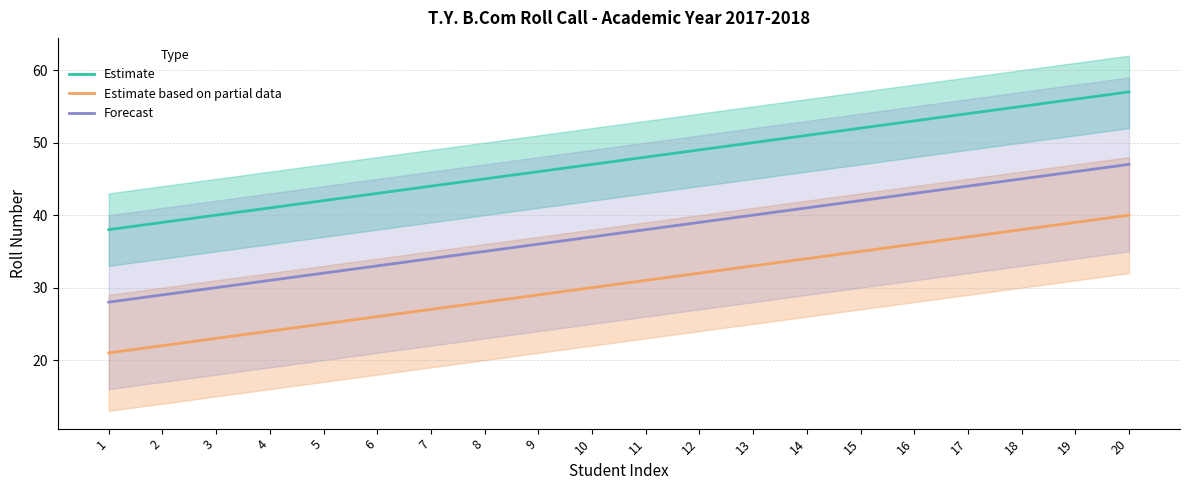

Between 13 and 14, which is larger?

14